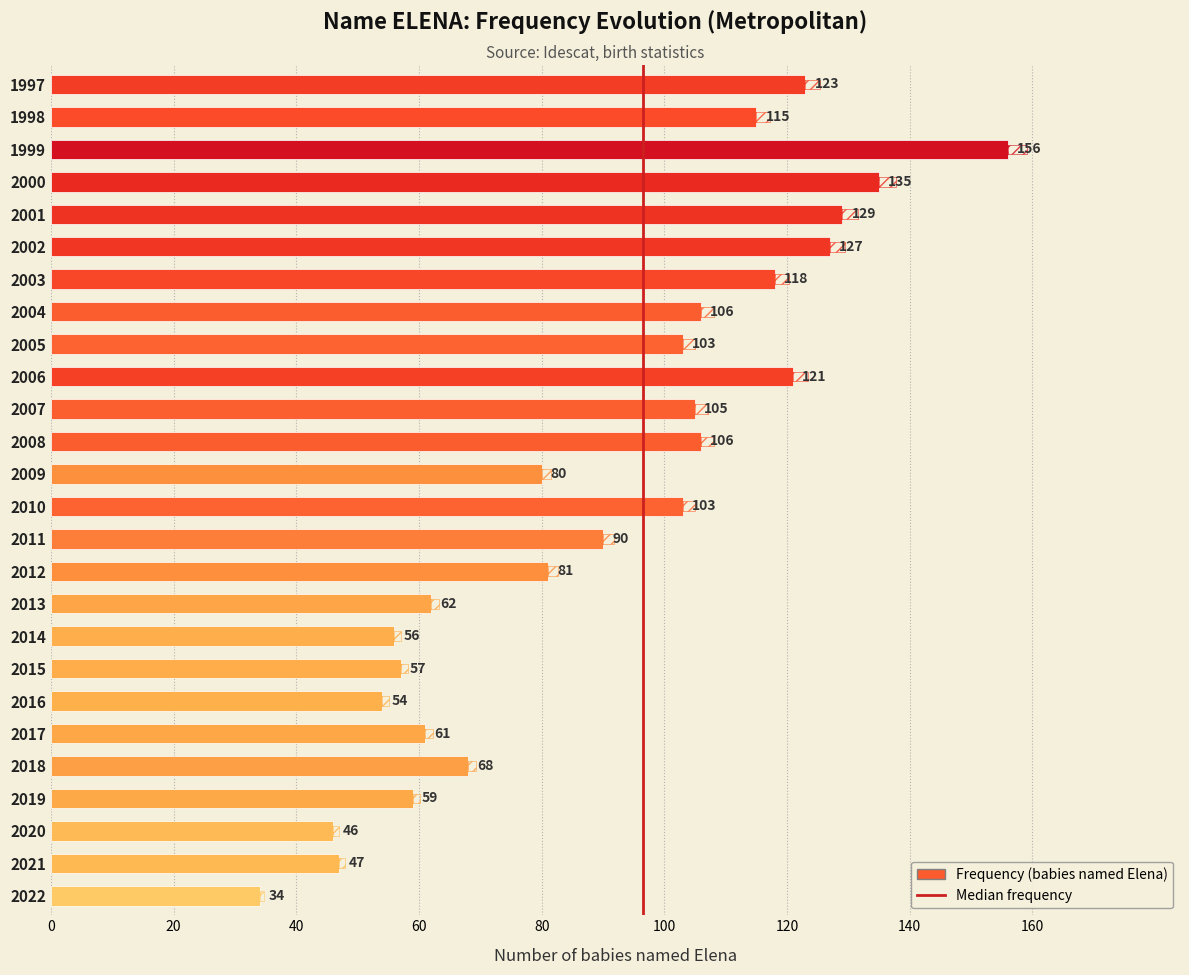

What is the difference between the maximum and minimum values?

122